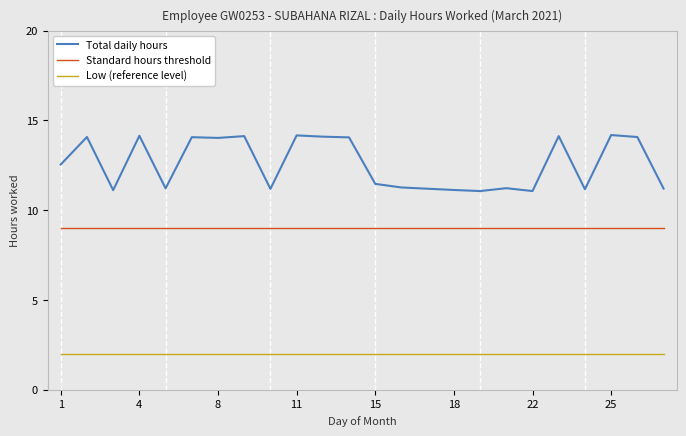

Which series has the largest total across all categories?

Total daily hours